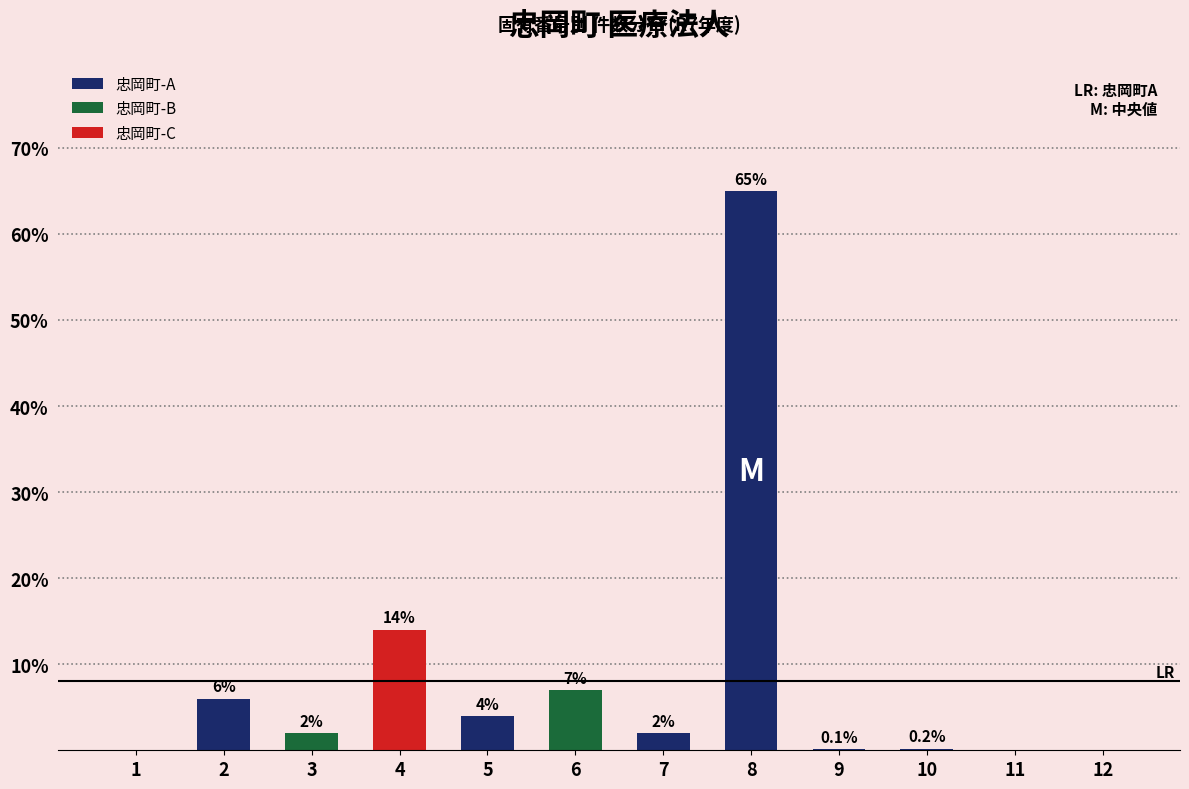

Are the bars horizontal?

No